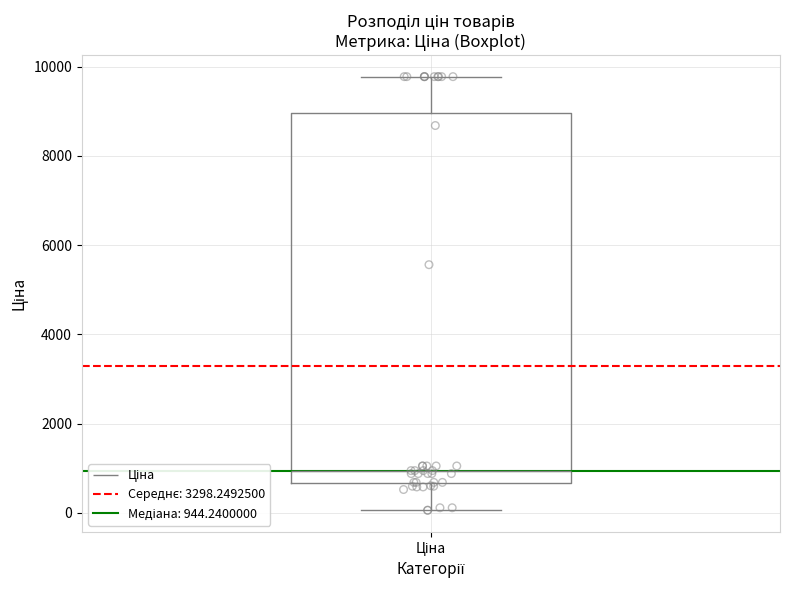

Transcribe this box plot: give where the median line is, the range the box spans, and where the two whiskers end, as read against the y-axis. The values are not printed on the chart, so give them approximately, as read against the axis.

median 1000, box 600 to 9000, whiskers 0 to 9800